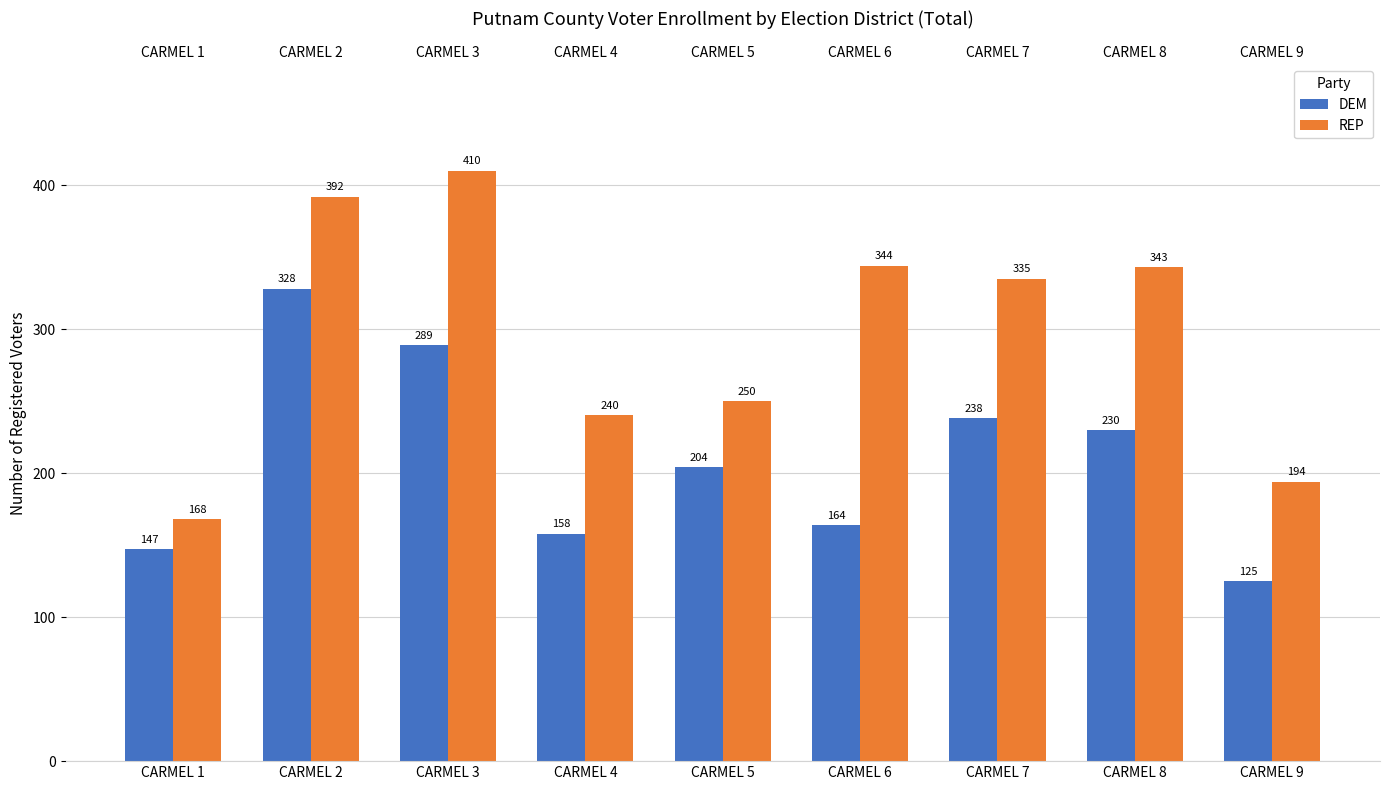

What is the value of the DEM bar at the 6th from the left?

164